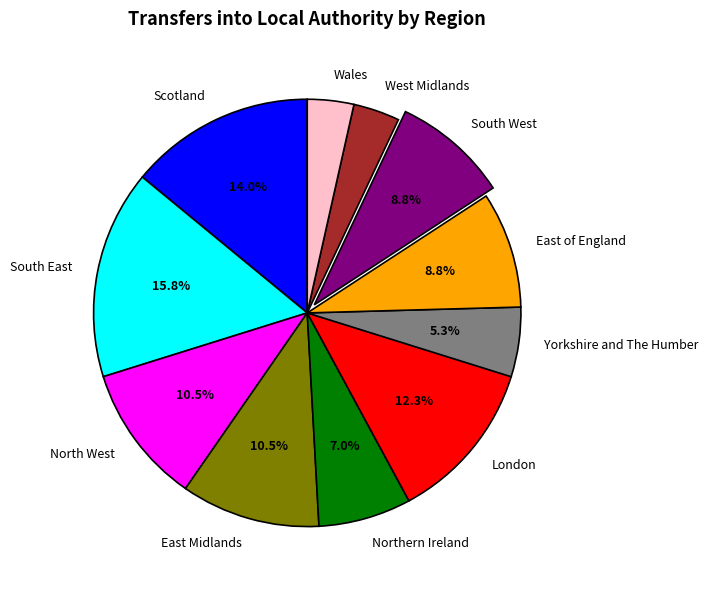

What percentage is the South West slice, to the nearest percent?

9%